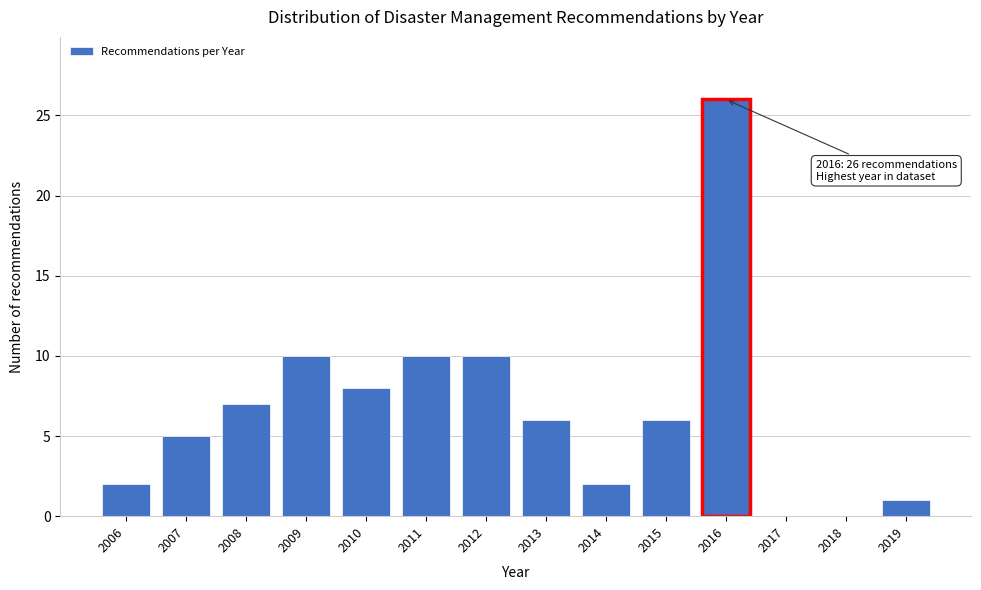

Reading left to right, extract all data points from this chart.

2006=2	2007=5	2008=7	2009=10	2010=8	2011=10	2012=10	2013=6	2014=2	2015=6	2016=26	2017=0	2018=0	2019=1